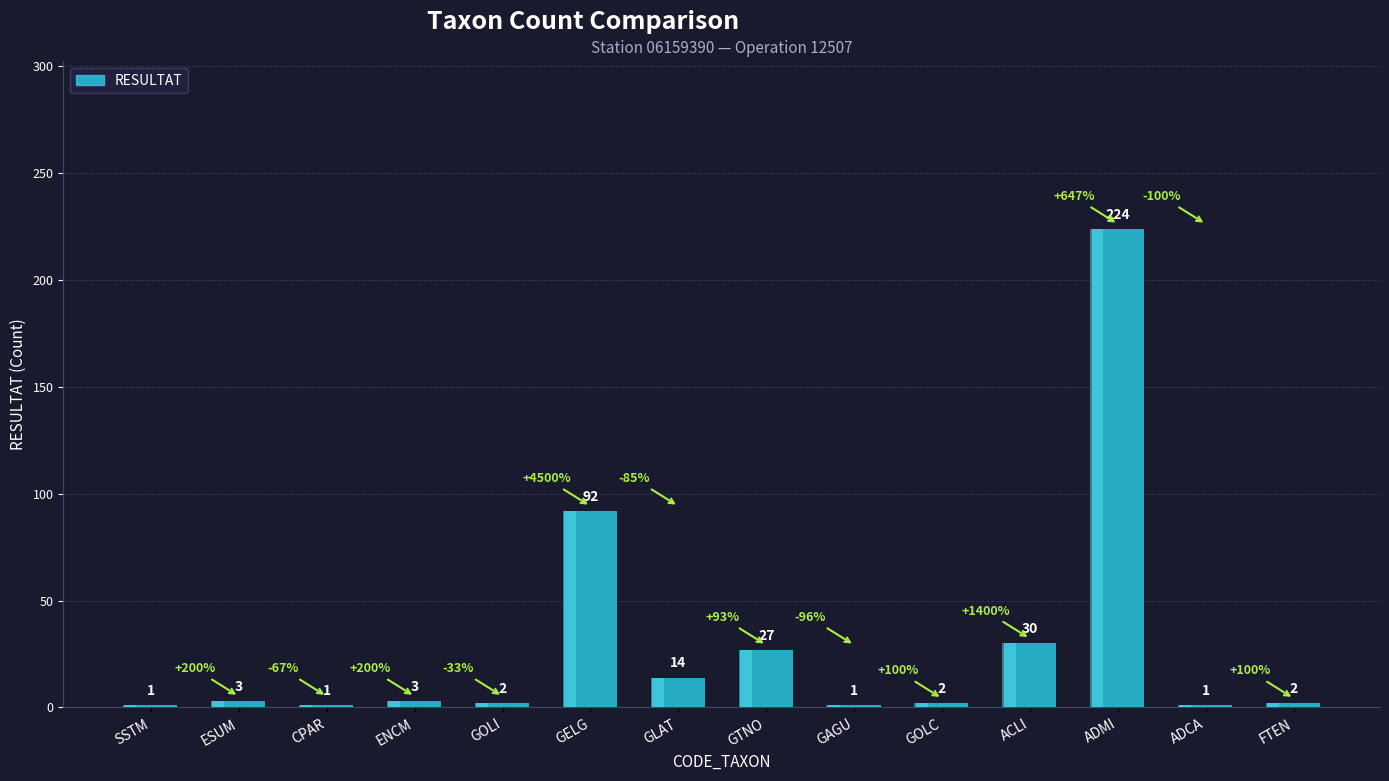

Between ADMI and ESUM, which is larger?

ADMI